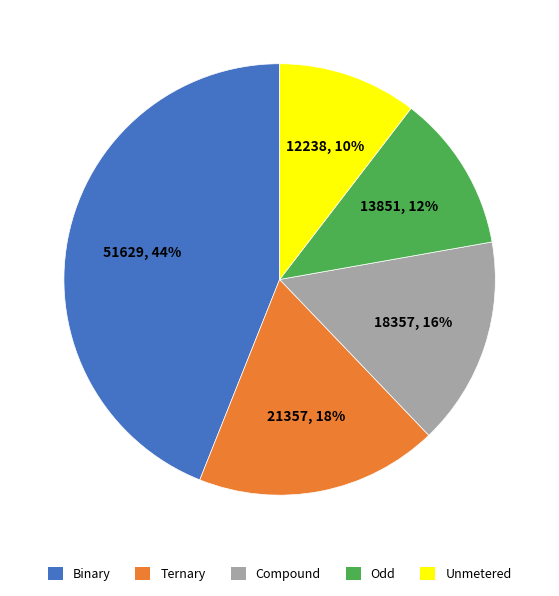

To the nearest percent, what is the difference between the largest and smallest slice percentages?

34%